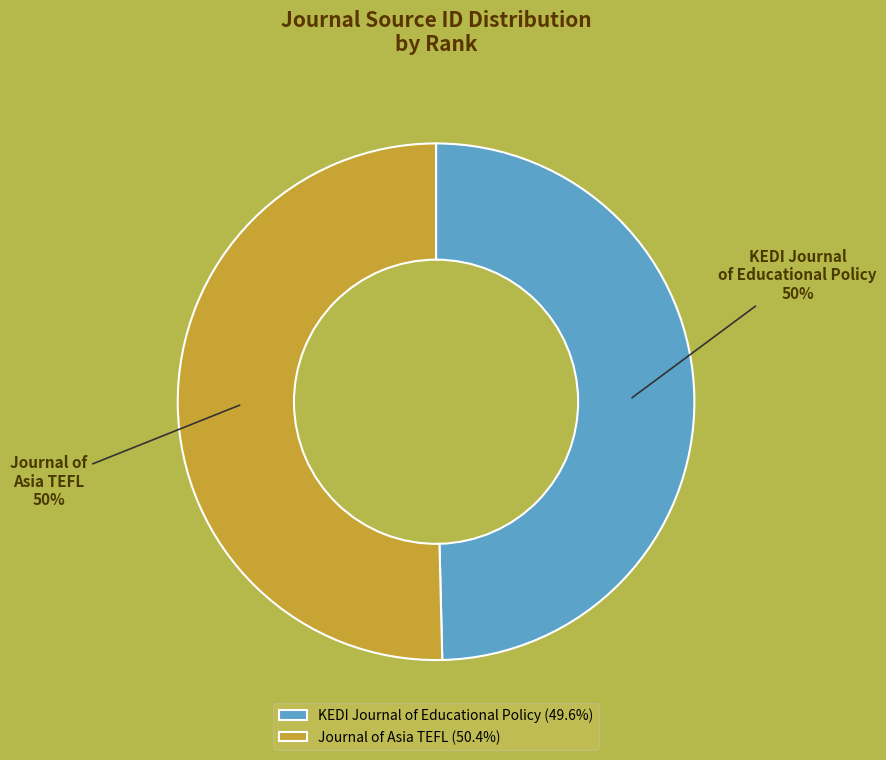

To the nearest percent, what percentage of the pie is KEDI Journal of Educational Policy?

50%